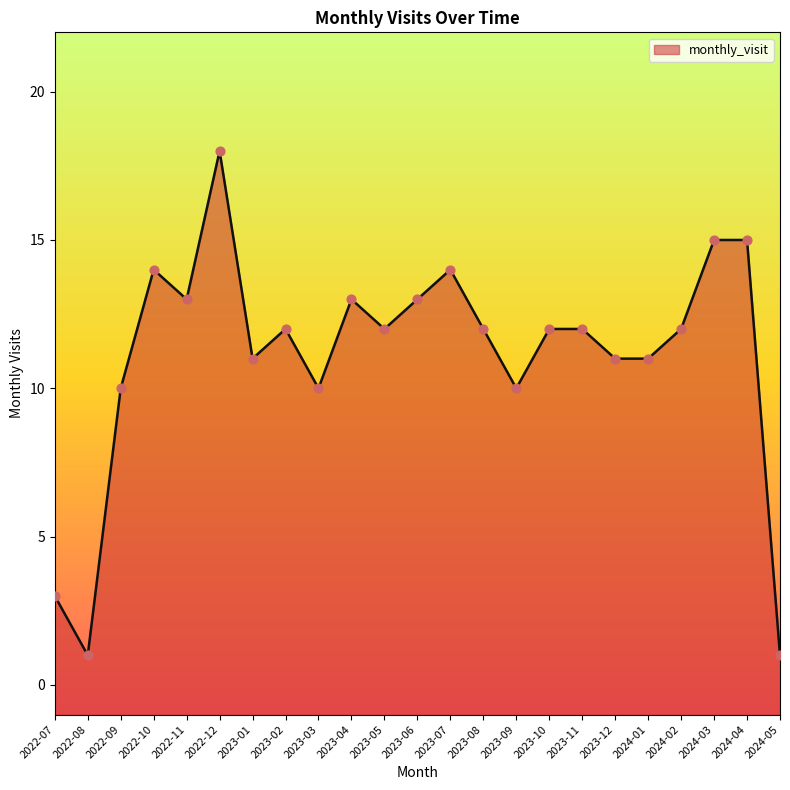

What is the change in value from 2022-08 to 2023-03?

+9